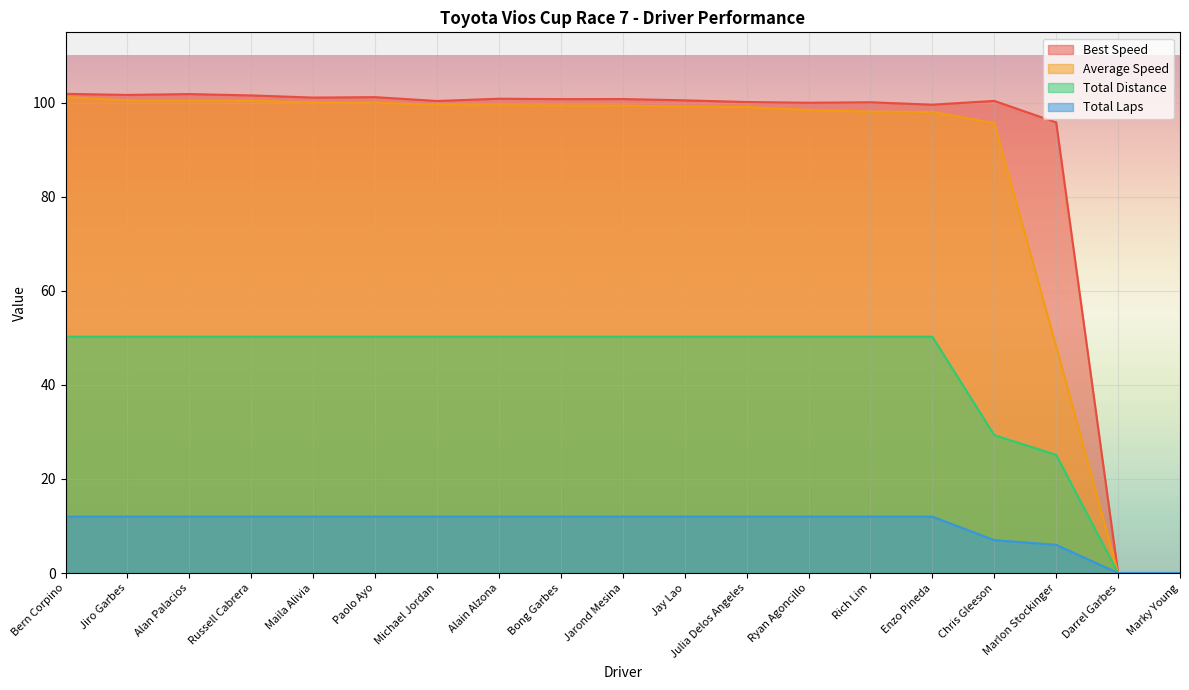

What is the total value across all series at Bern Corpino?

265.4